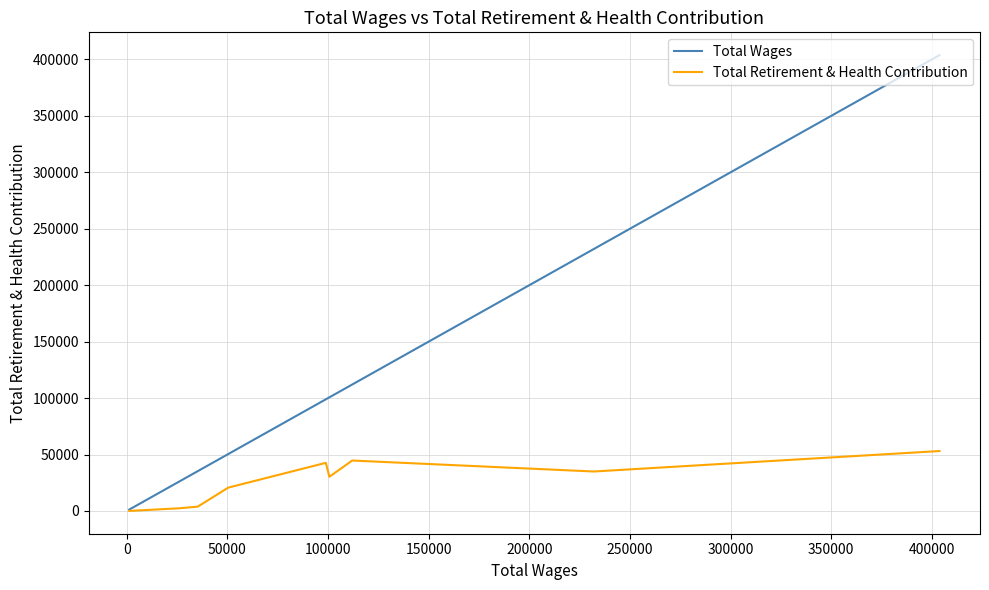

How many data points in Total Wages are above 98928?

4